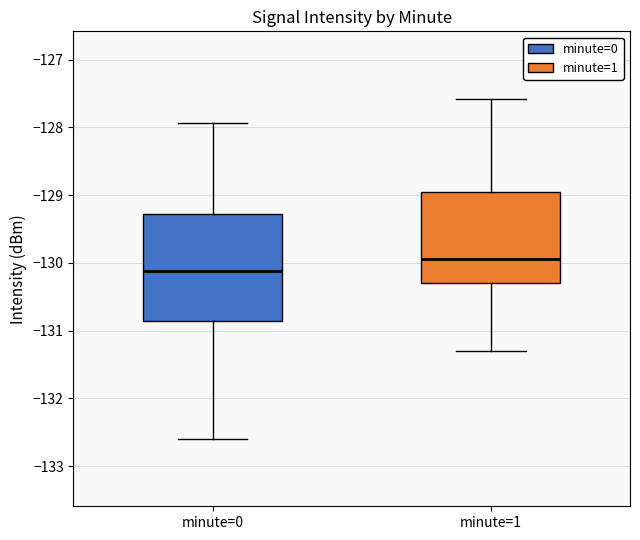

Reading left to right, transcribe this box plot: for each box, give where its median line is, the range the box spans, and where its two whiskers end, as read against the y-axis. The values are not printed on the chart, so give them approximately, as read against the axis.

minute=0: median -130.1, box -130.9 to -129.3, whiskers -132.6 to -127.9
minute=1: median -129.9, box -130.3 to -129.0, whiskers -131.3 to -127.6